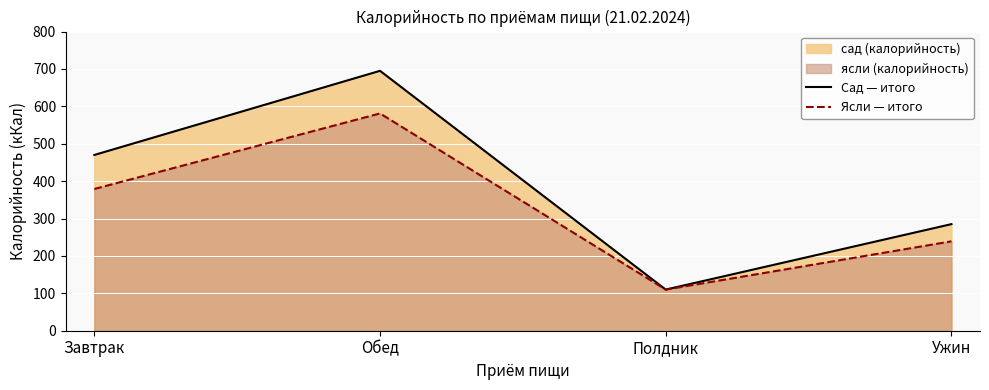

Is it true that Сад — итого equals 1091 at Обед?

False